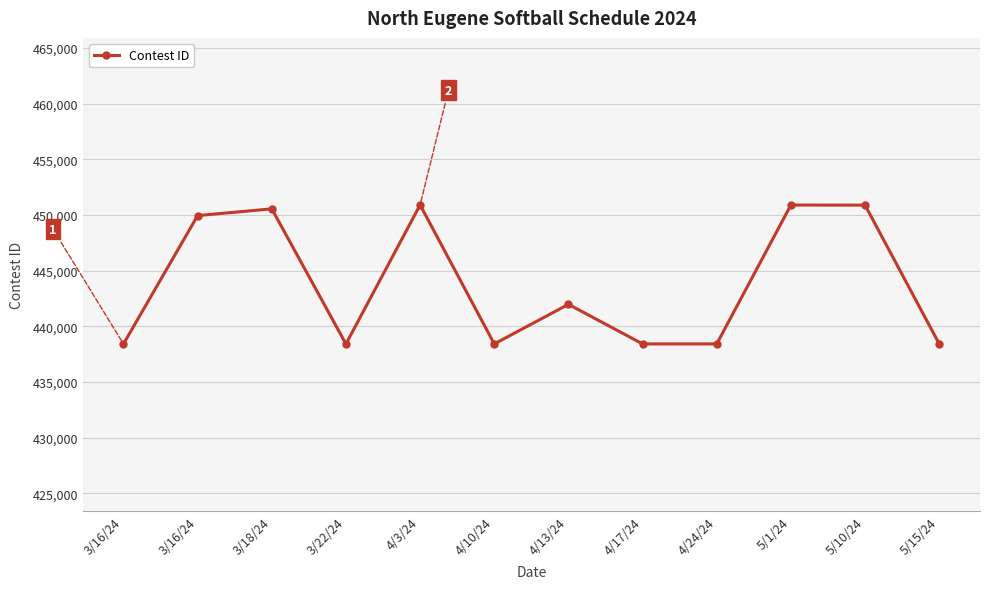

Between 3/18/24 and 4/17/24, which is larger?

3/18/24